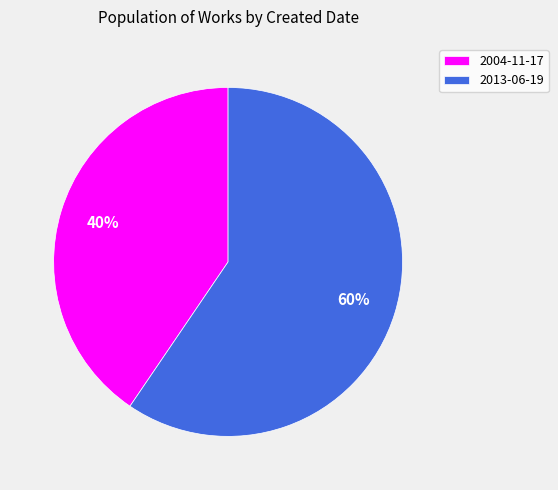

To the nearest percent, what is the average slice percentage?

50%